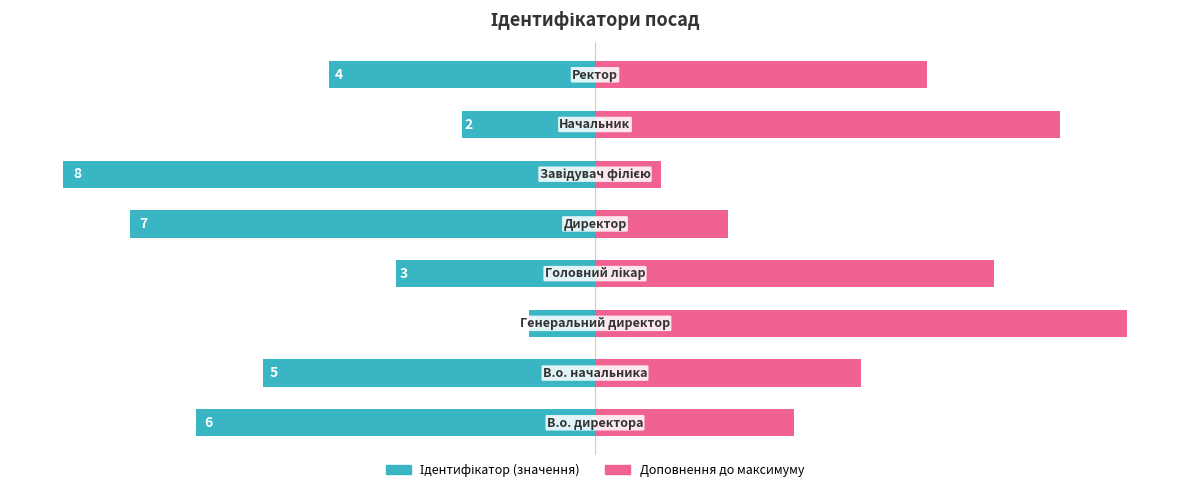

What is the average value of the Доповнення до максимуму series?

4